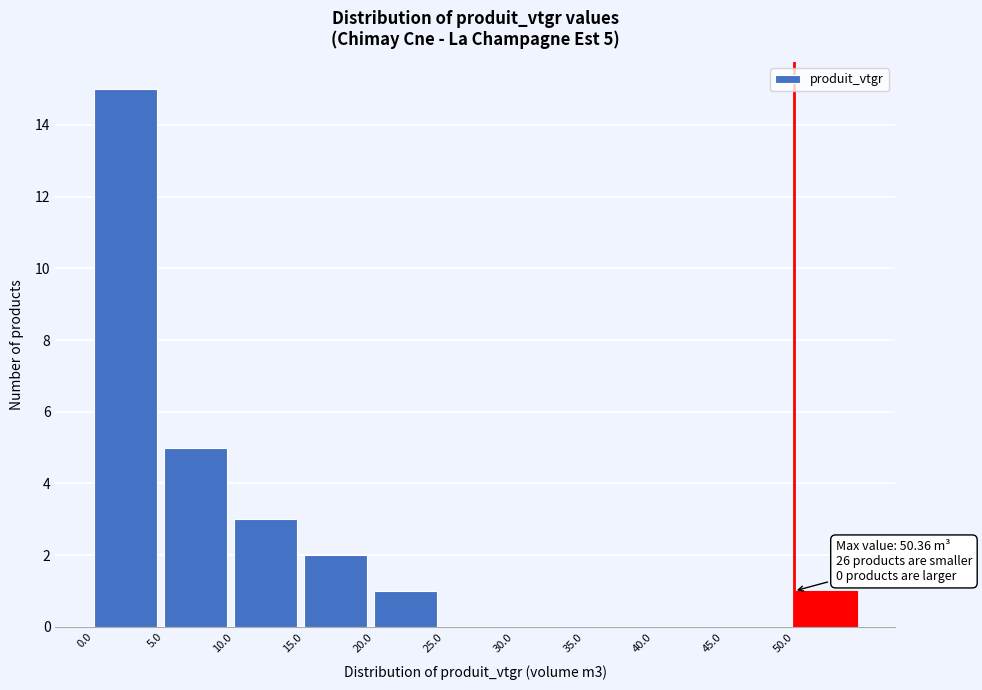

Which range on the x-axis has the tallest bar?

0 to 5